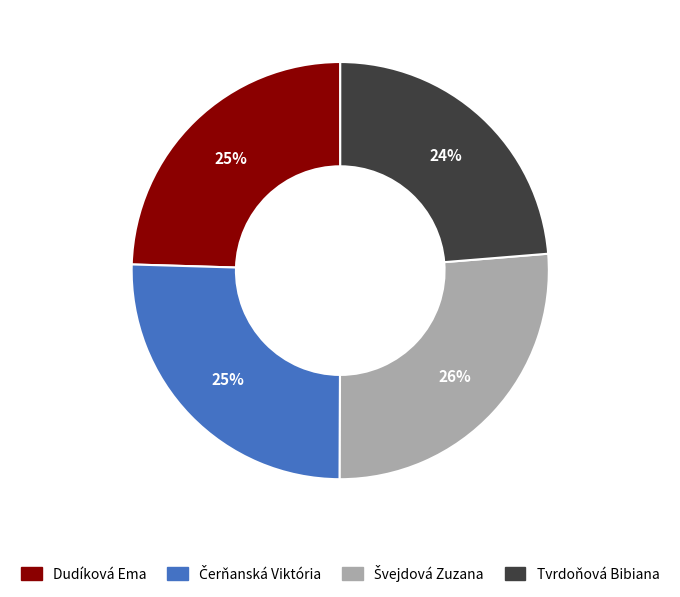

How many slices are in this pie chart?

4